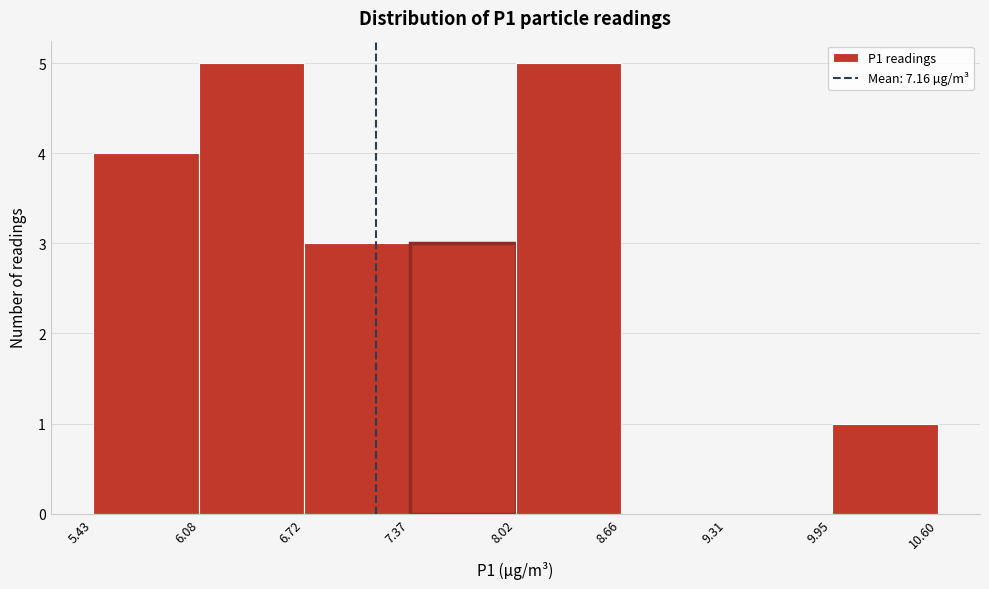

Reading left to right, transcribe this chart: for each bar, give the range it covers on the x-axis and its height. The values are not printed on the chart, so give them approximately, as read against the axis.

5.43 to 6.08: 4
6.08 to 6.72: 5
6.72 to 7.37: 3
7.37 to 8.02: 3
8.02 to 8.66: 5
8.66 to 9.31: 0
9.31 to 9.95: 0
9.95 to 10.60: 1